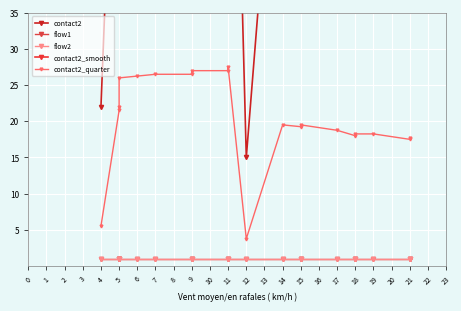

Which series has the widest spread of values?

contact2